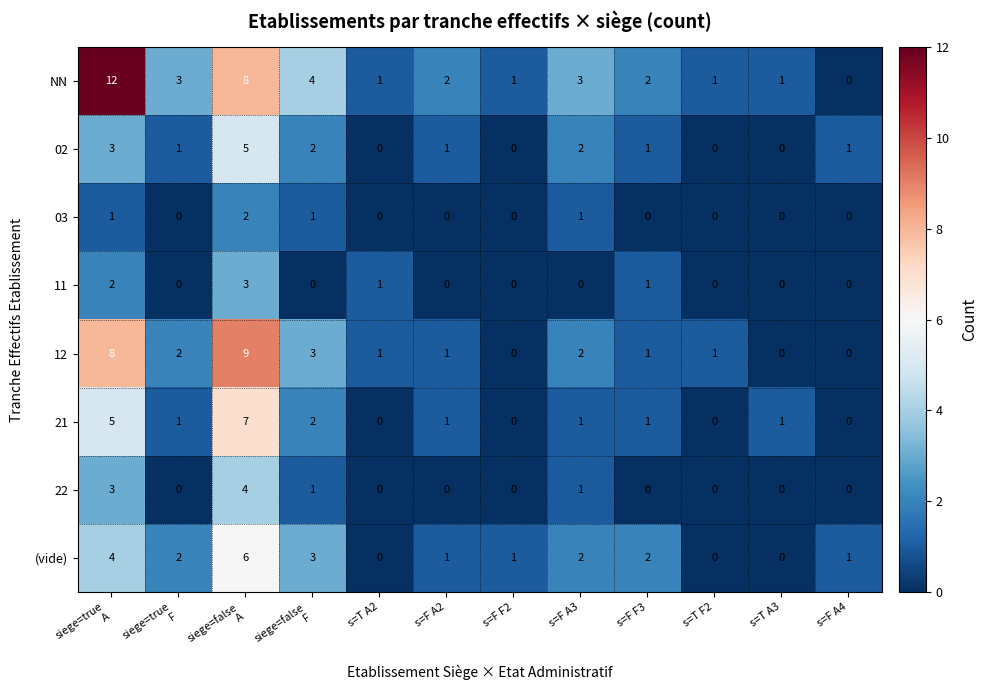

True or false: 12 has a value of 1 at s=T A2.

True